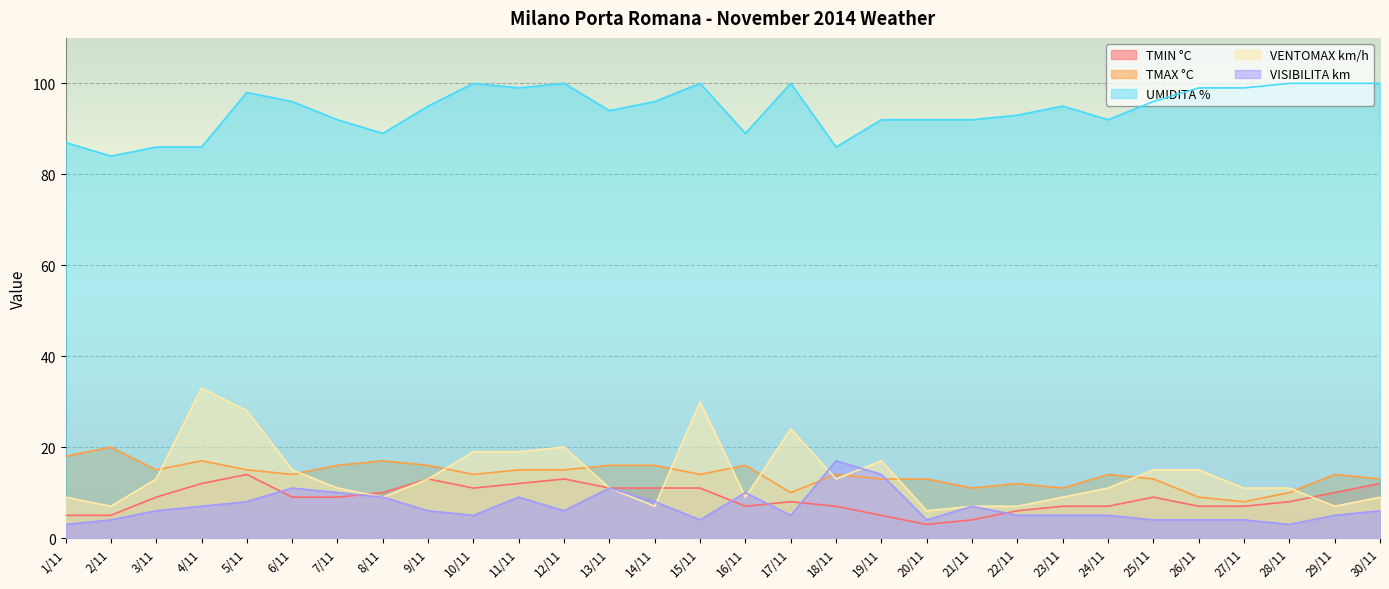

Reading left to right, what are all the values shown in this chart?

TMIN °C: 5	5	9	12	14	9	9	10	13	11	12	13	11	11	11	7	8	7	5	3	4	6	7	7	9	7	7	8	10	12
TMAX °C: 18	20	15	17	15	14	16	17	16	14	15	15	16	16	14	16	10	14	13	13	11	12	11	14	13	9	8	10	14	13
UMIDITA %: 87	84	86	86	98	96	92	89	95	100	99	100	94	96	100	89	100	86	92	92	92	93	95	92	96	99	99	100	100	100
VENTOMAX km/h: 9	7	13	33	28	15	11	9	13	19	19	20	11	7	30	9	24	13	17	6	7	7	9	11	15	15	11	11	7	9
VISIBILITA km: 3	4	6	7	8	11	10	9	6	5	9	6	11	8	4	10	5	17	14	4	7	5	5	5	4	4	4	3	5	6